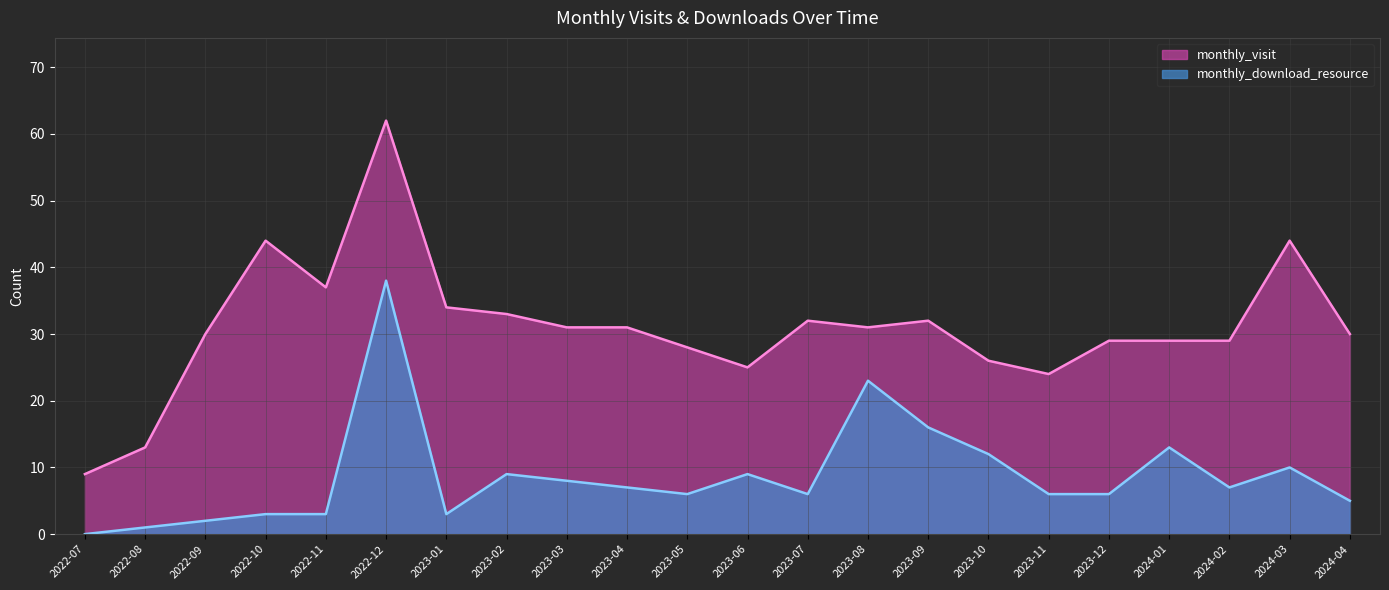

At how many categories does at least one series exceed 36?

4